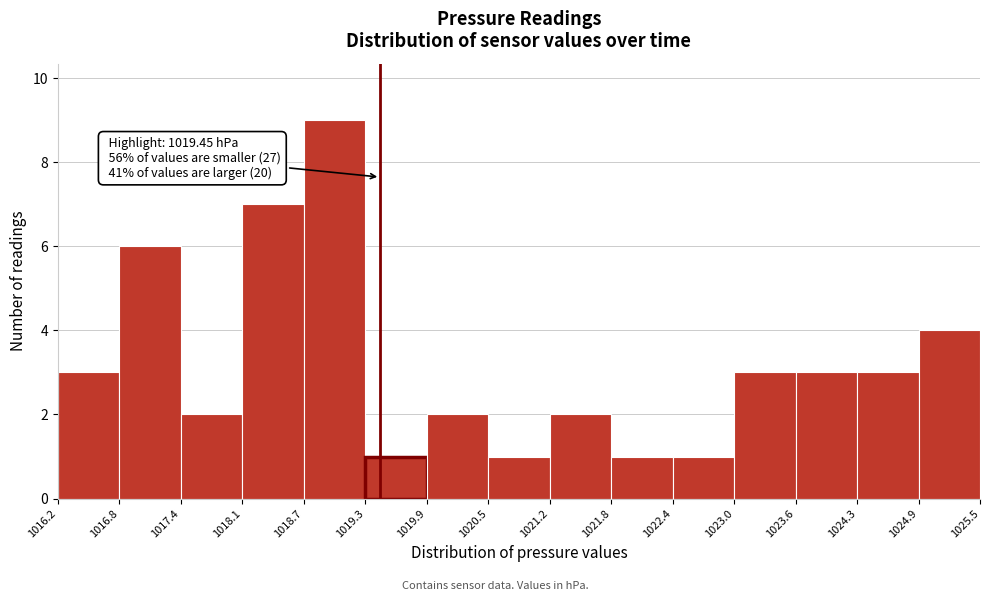

Which range on the x-axis has the tallest bar?

1018.7 to 1019.3